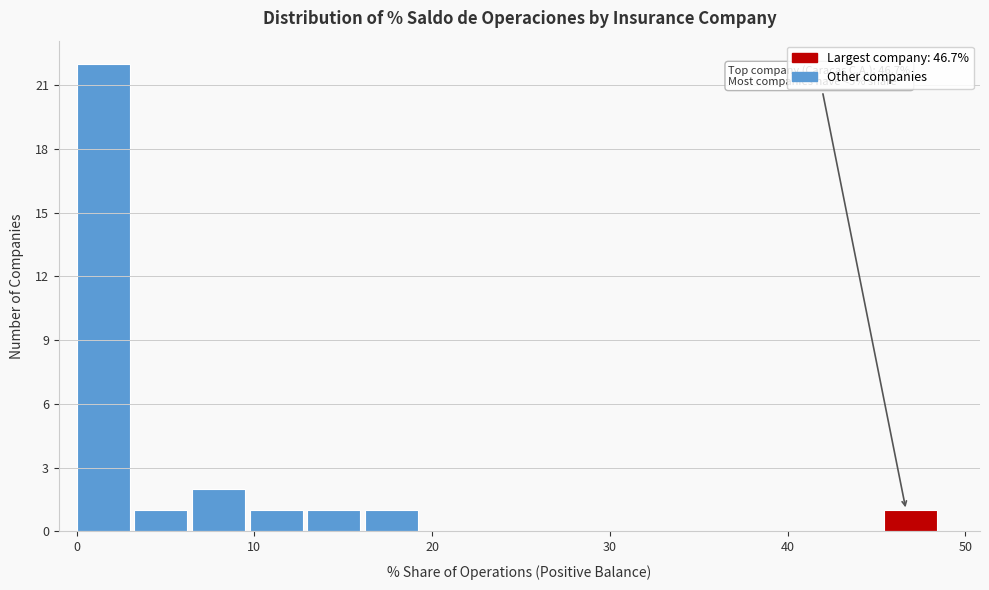

Around what value on the x-axis is the tallest bar? Give the approximate position of its centre, as read against the axis.

1